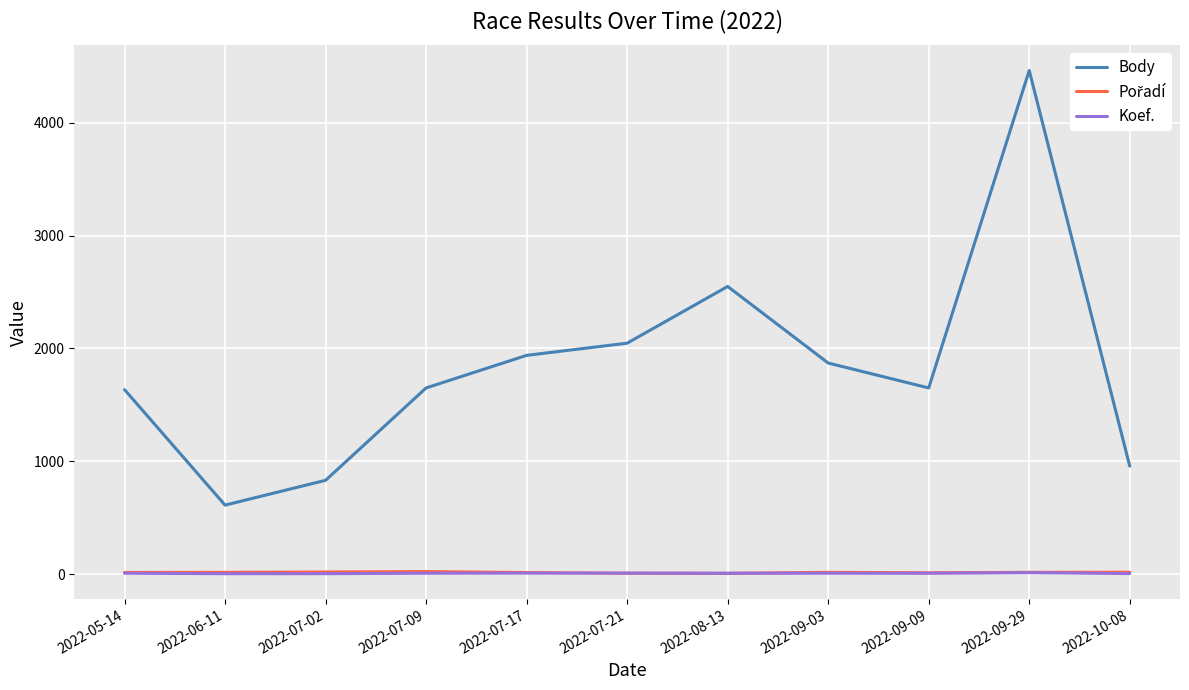

Which series has the largest total across all categories?

Body